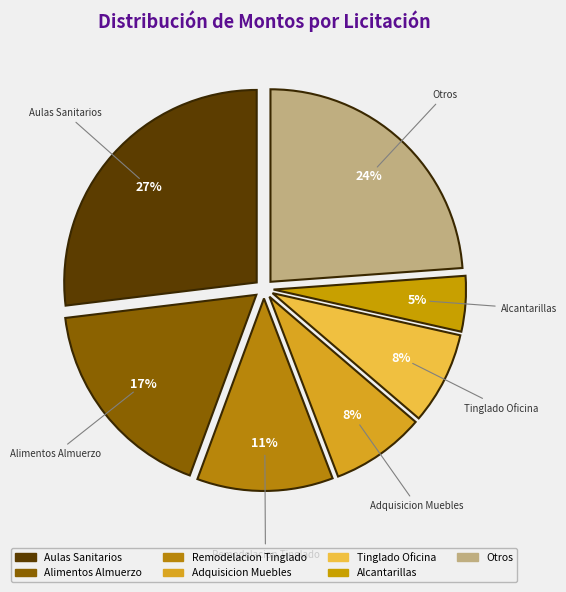

How many segments does this pie chart have?

7